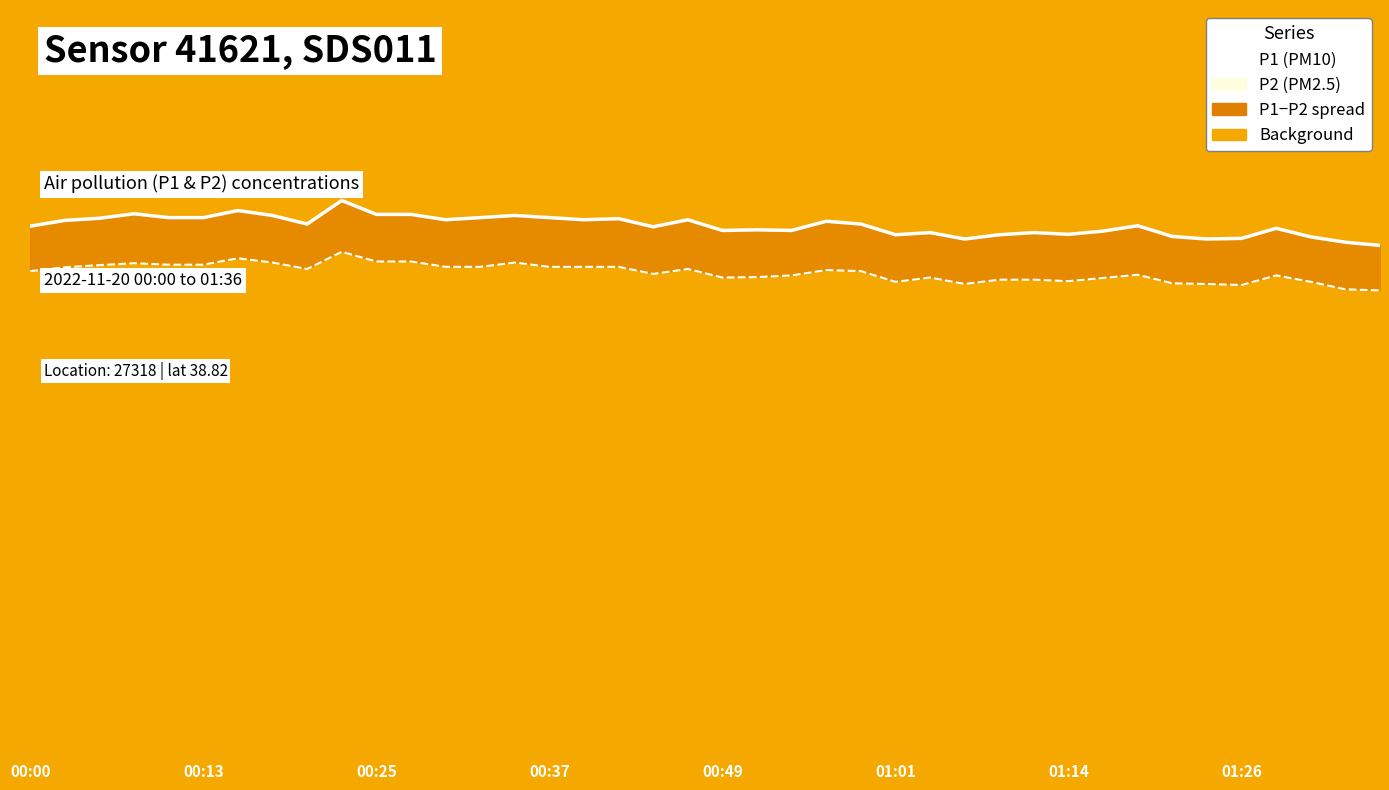

Is the value of P1 at 28 greater than the value of P2 at 23?

Yes